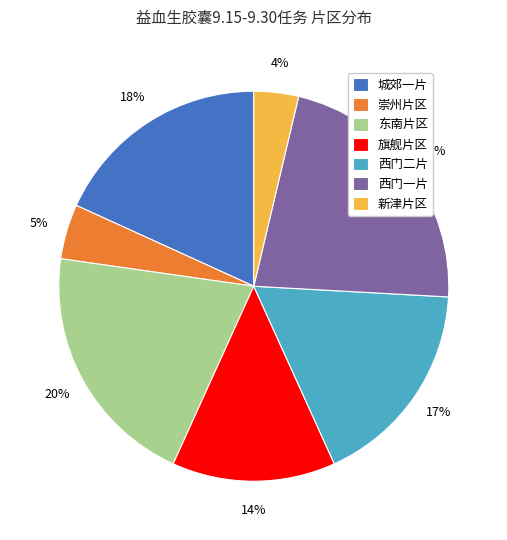

Is the sum of 西门一片 and 旗舰片区 greater than half?

No